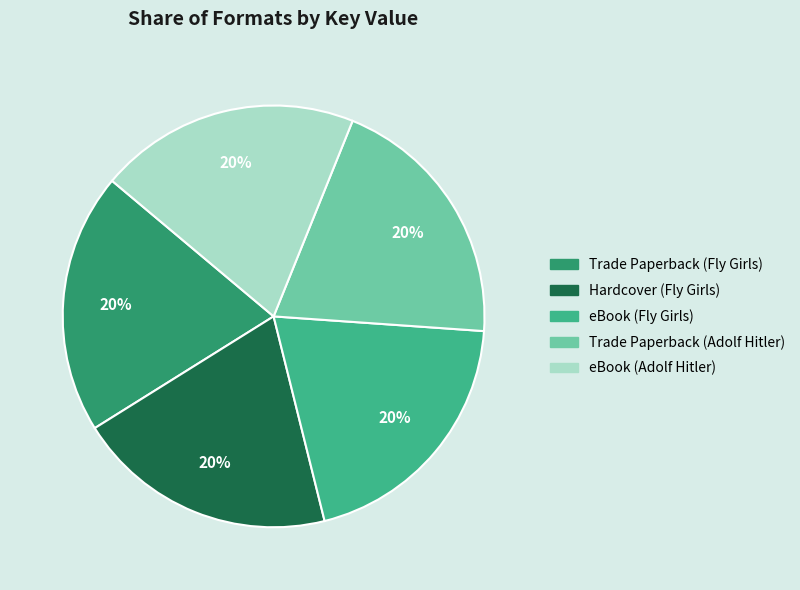

Is the sum of eBook (Fly Girls) and Trade Paperback (Fly Girls) greater than half?

No